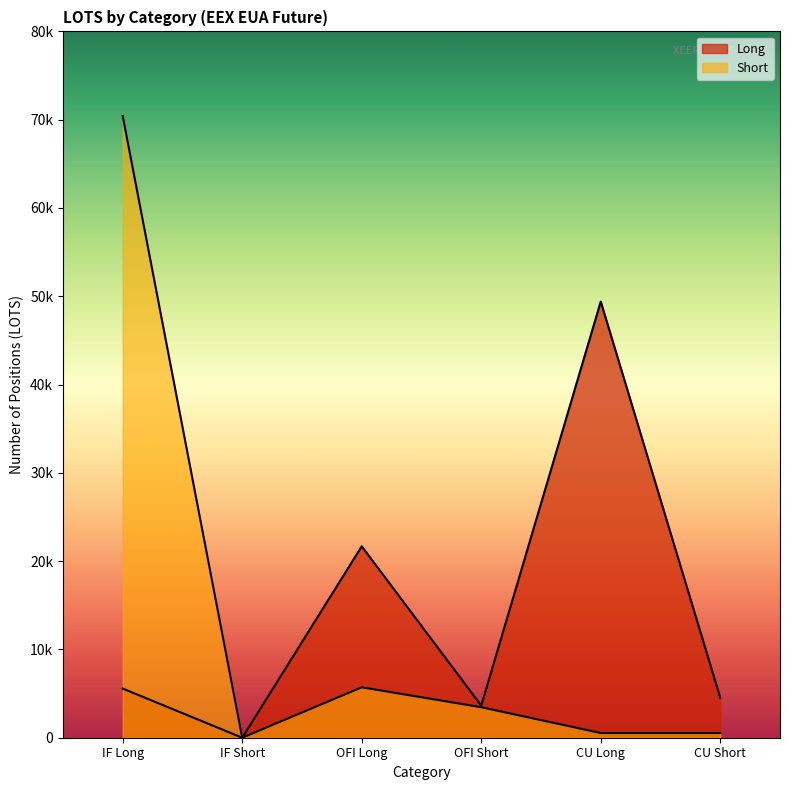

Reading right to left, extract all data points from this chart.

Long: 4529	49399	3635	21680	0	5566
Short: 531	531	3453	5707	0	70411